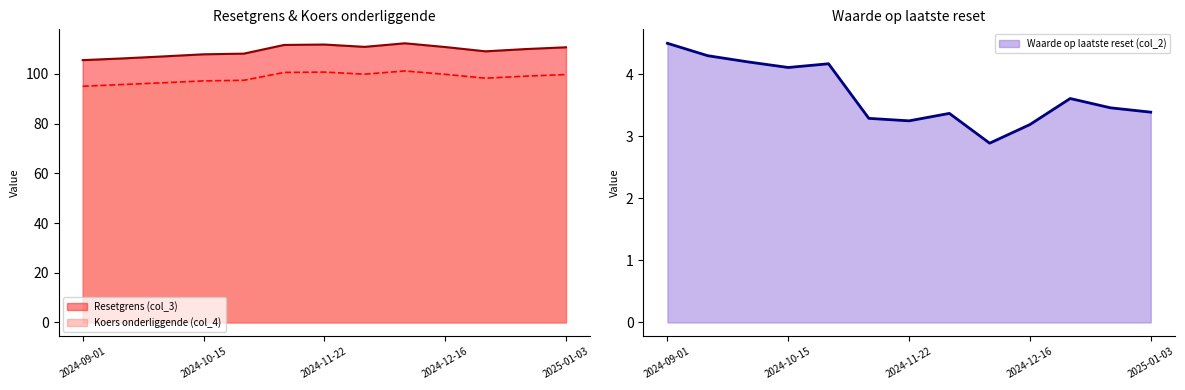

What is the total value across all series at 2024-10-15?

209.1